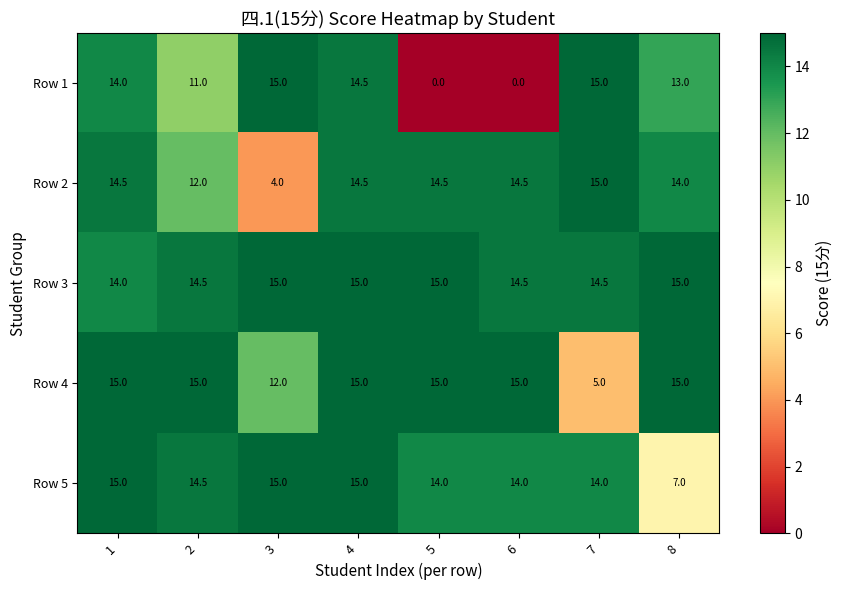

What is the average value of the Row 1 series?

10.3